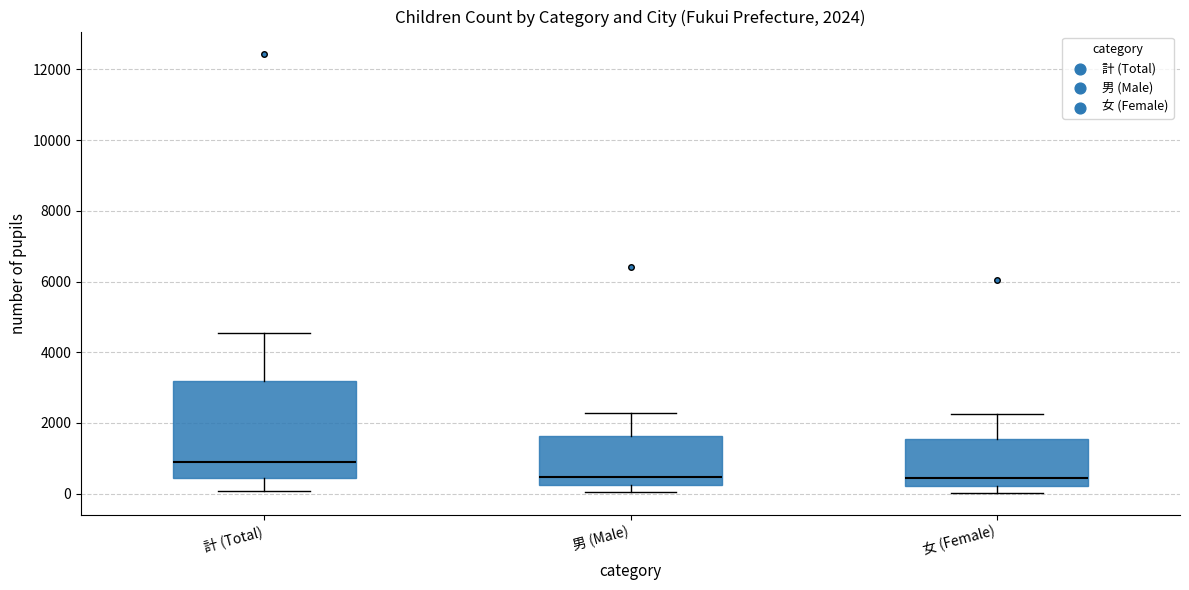

Which box's median line is the highest?

計 (Total)